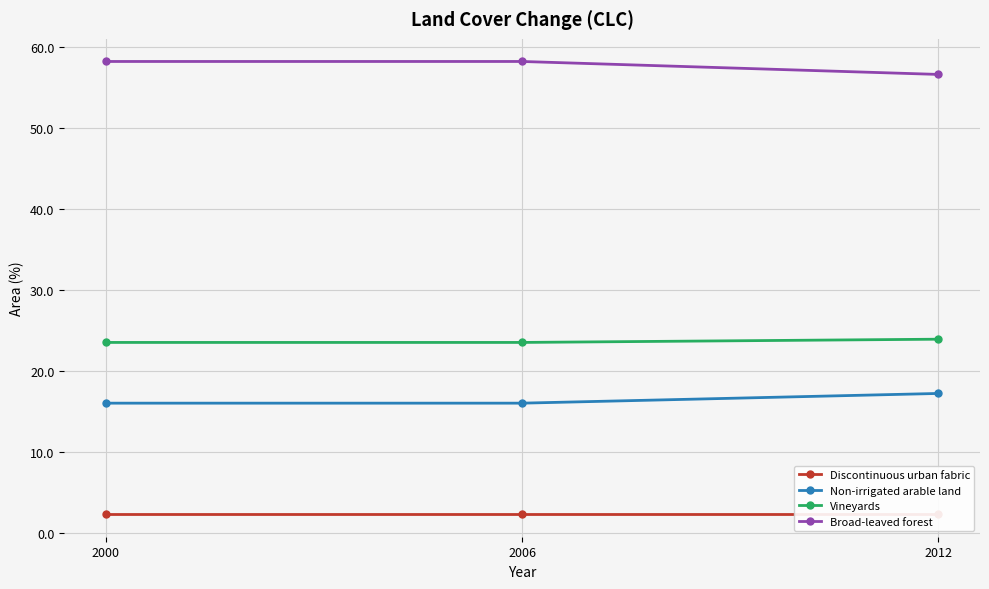

Which series changed the most between 2000 and 2006?

Discontinuous urban fabric